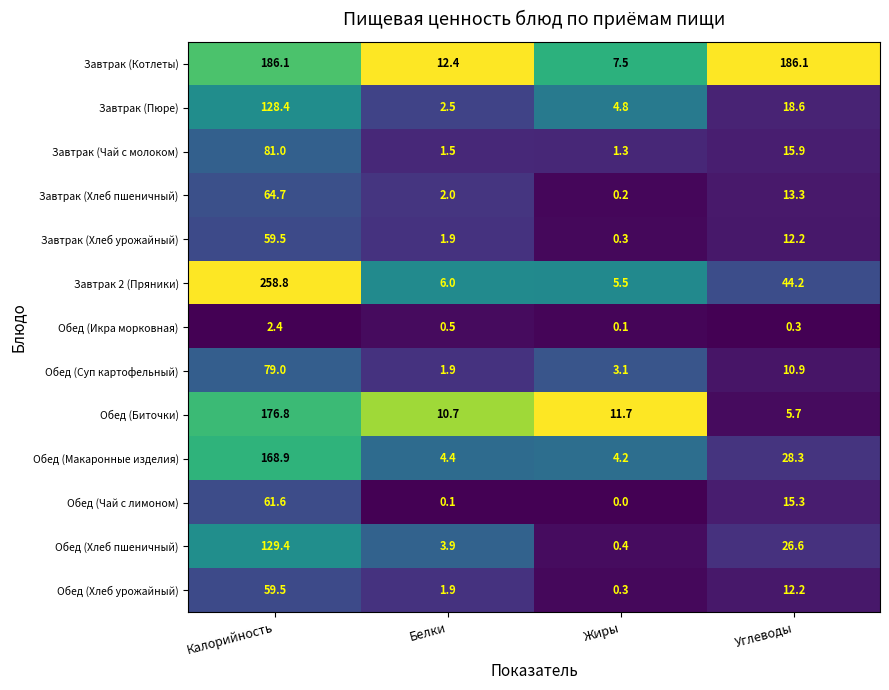

Is it true that Обед (Чай с лимоном) equals 0.0 at Жиры?

True